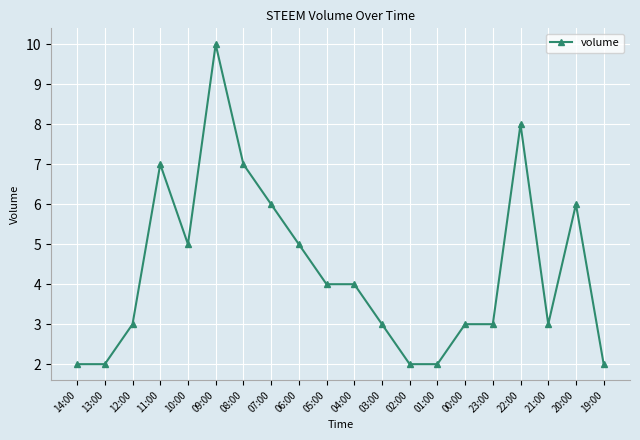

How many lines are shown in the chart?

1